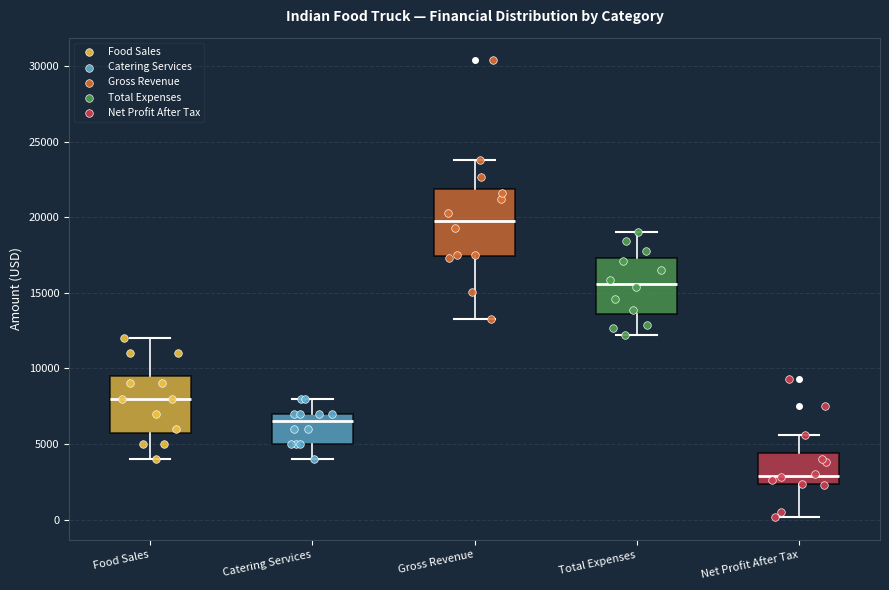

Reading left to right, transcribe this box plot: for each box, give where its median line is, the range the box spans, and where its two whiskers end, as read against the y-axis. The values are not printed on the chart, so give them approximately, as read against the axis.

Food Sales: median 8000, box 6000 to 9500, whiskers 4000 to 12000
Catering Services: median 6500, box 5000 to 7000, whiskers 4000 to 8000
Gross Revenue: median 20000, box 17500 to 22000, whiskers 13500 to 24000
Total Expenses: median 15500, box 13500 to 17500, whiskers 12000 to 19000
Net Profit After Tax: median 3000, box 2500 to 4500, whiskers 0 to 5500